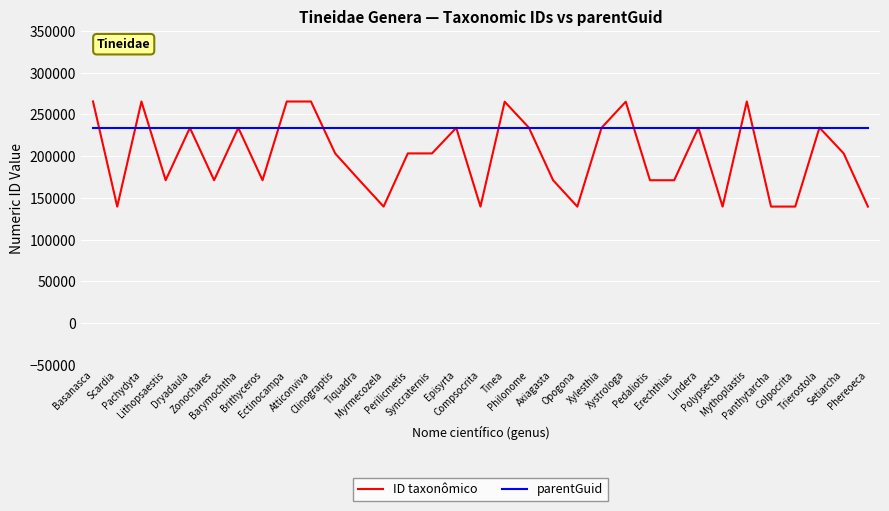

What is the sum of the parentGuid values at Setiarcha and Dryadaula?

468478